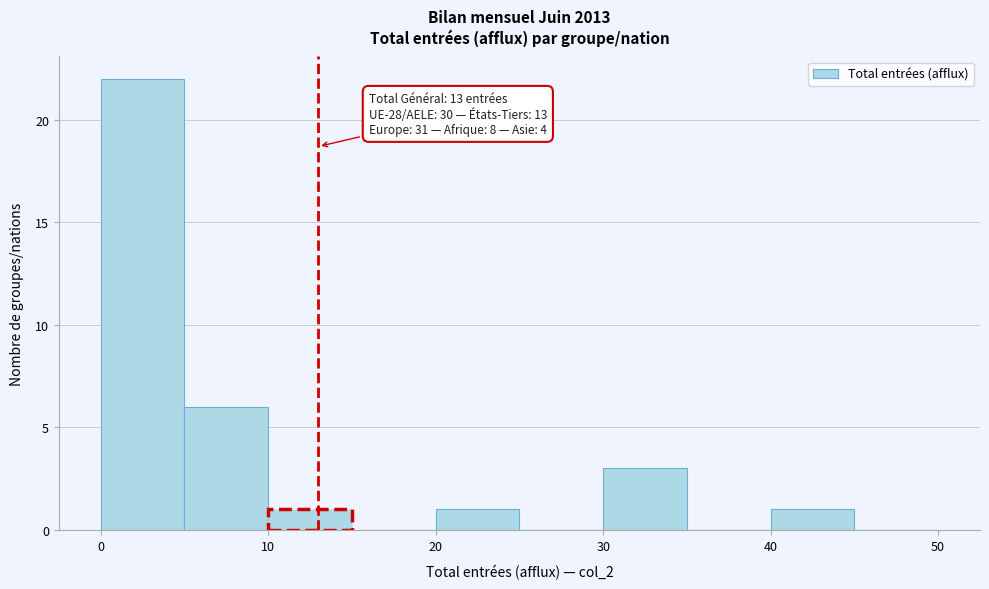

Which range on the x-axis has the tallest bar?

0 to 5